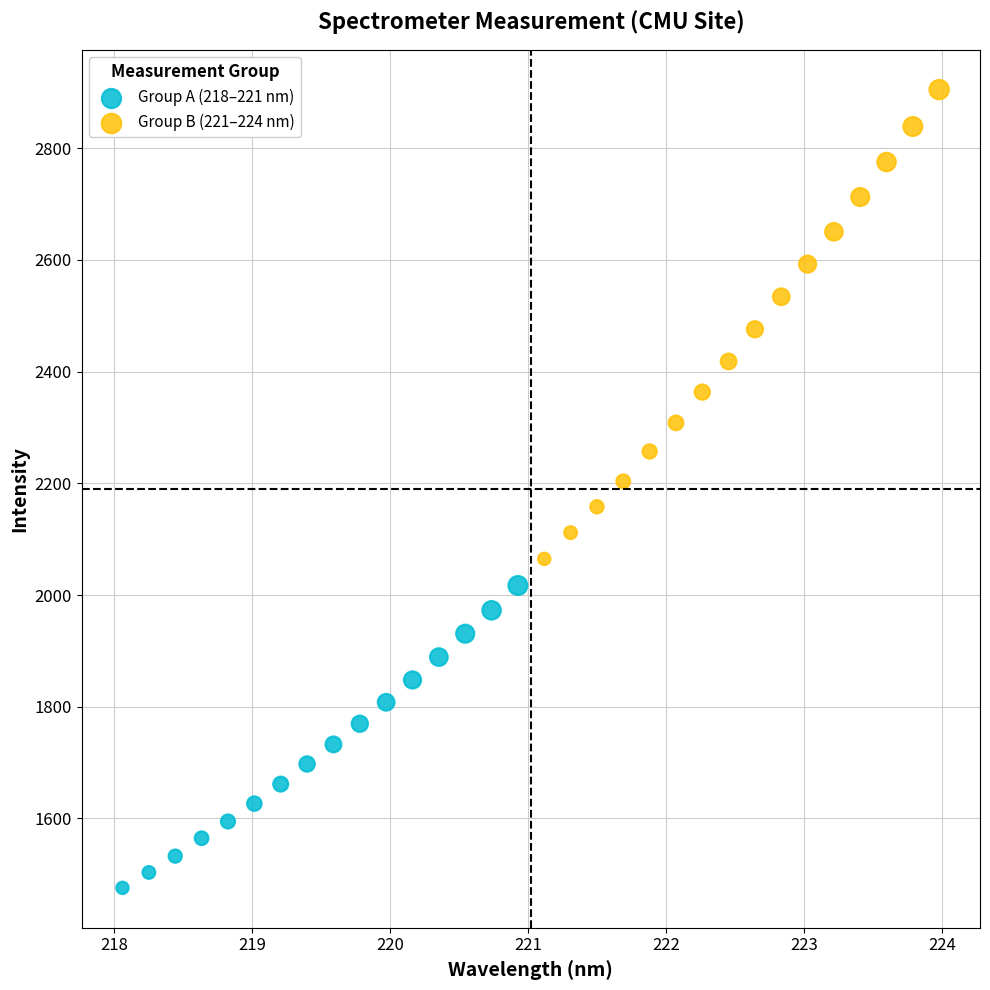

Which series reaches the maximum Y coordinate?

Group B (221–224 nm)